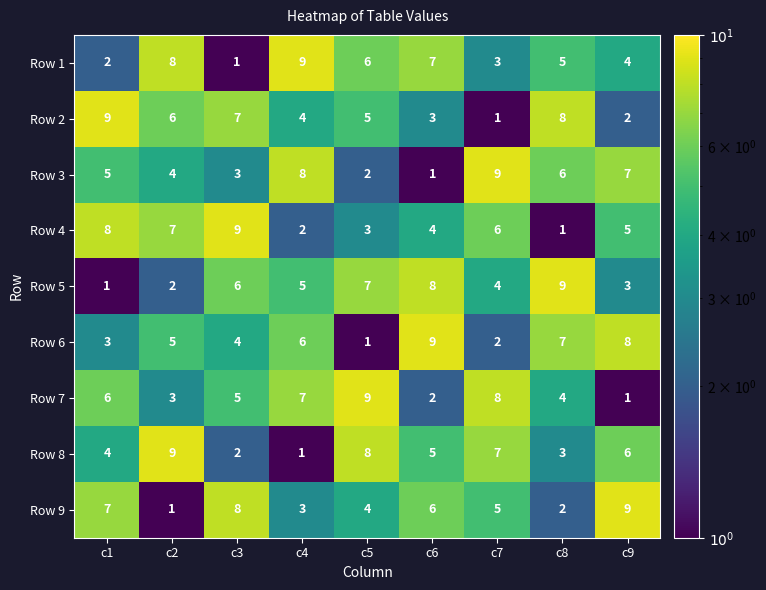

What is the sum of the Row 1 values at c5 and c2?

14